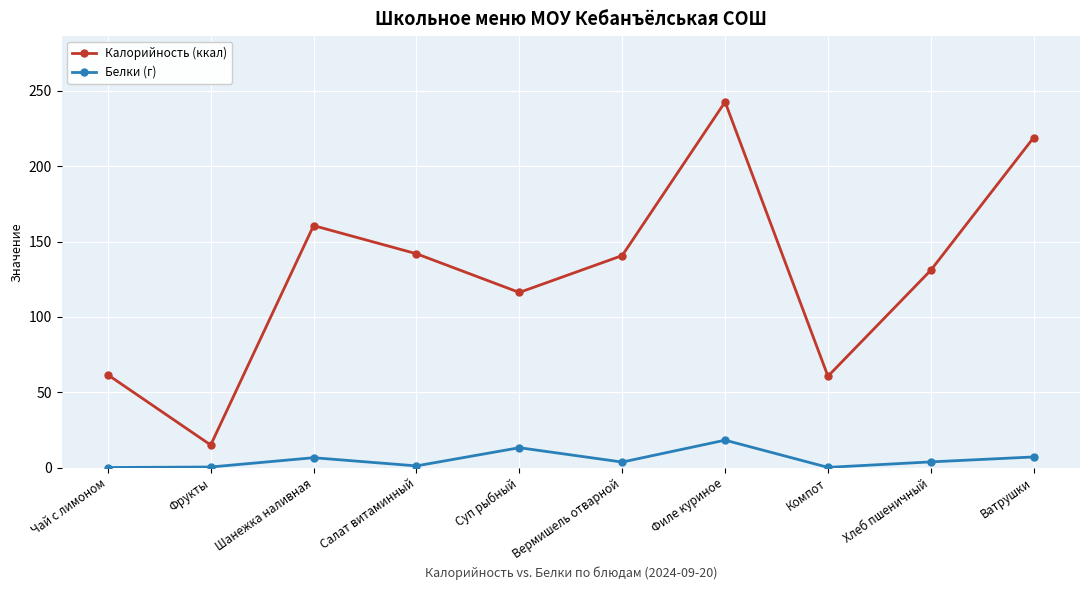

What position from the right is Хлеб пшеничный?

2